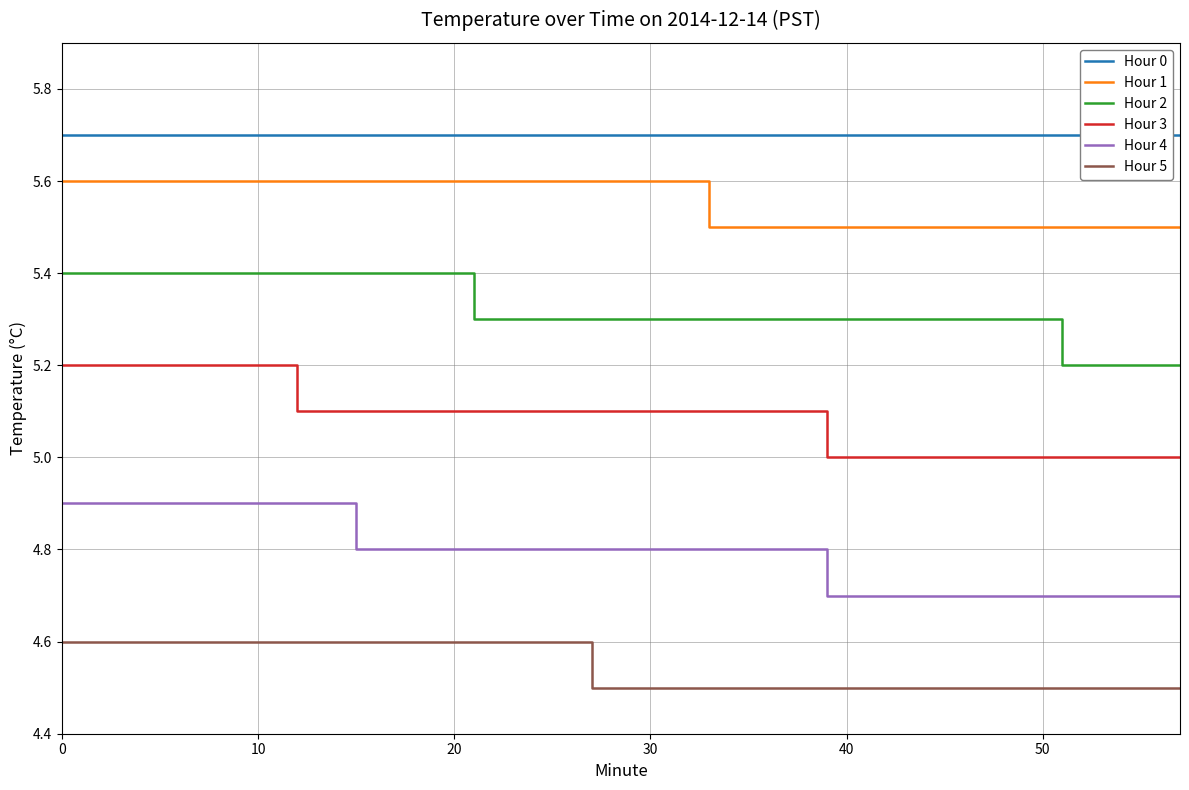

True or false: Hour 4 and Hour 2 intersect in this chart.

False